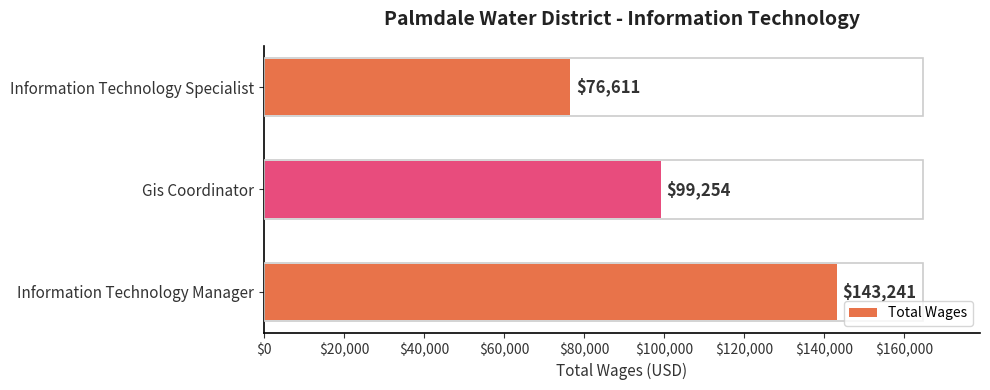

Where is the data nearest to the value 109926?

Gis Coordinator